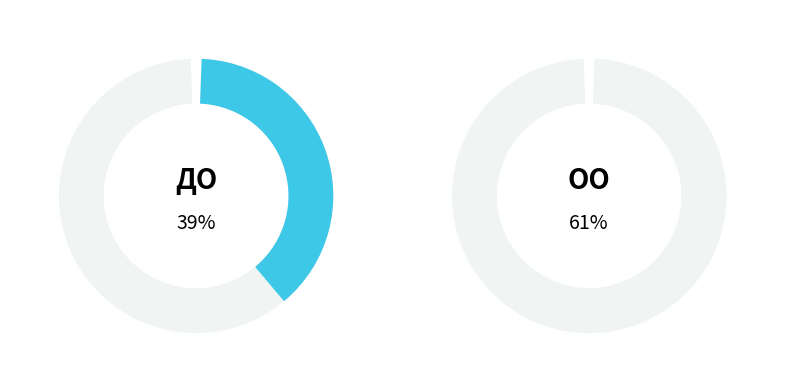

What percentage is the Дошкольное образование slice, to the nearest percent?

39%